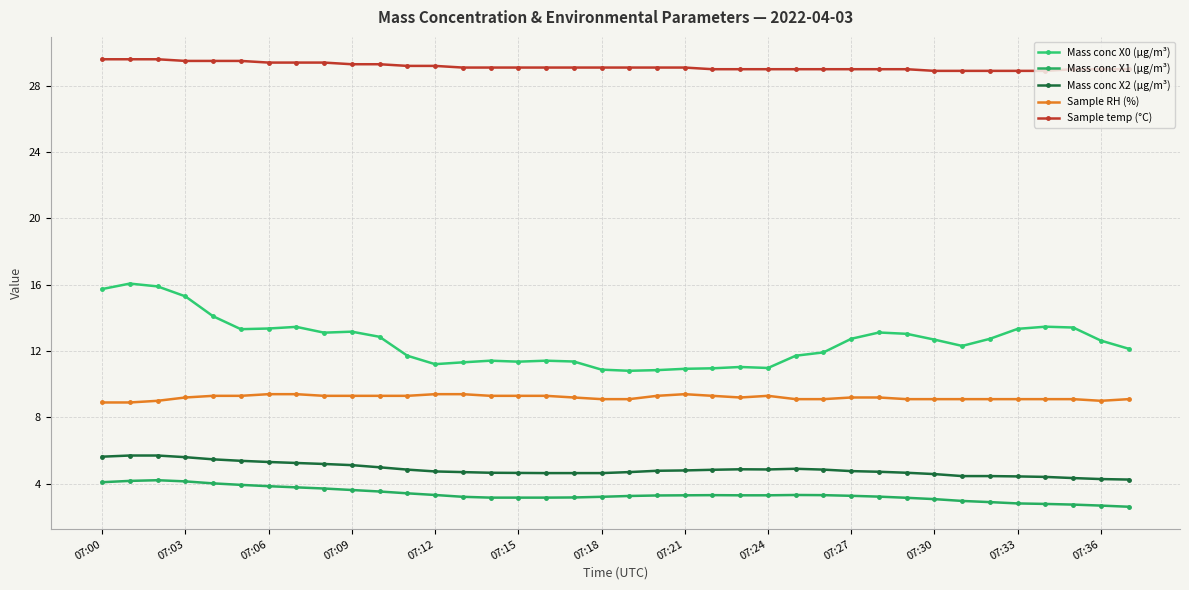

List the series in order of their peak value, highest first.

Sample temp (°C), Mass conc X0 (μg/m³), Sample RH (%), Mass conc X2 (μg/m³), Mass conc X1 (μg/m³)